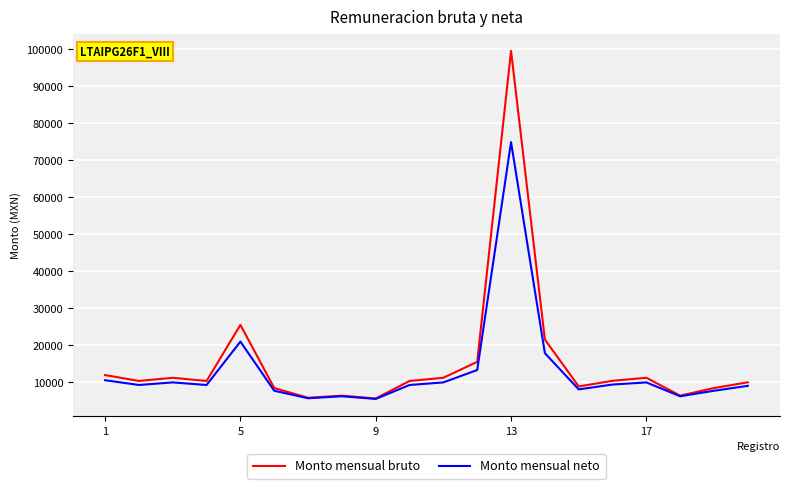

Rank the series by their maximum value, from lowest to highest.

Monto mensual neto, Monto mensual bruto